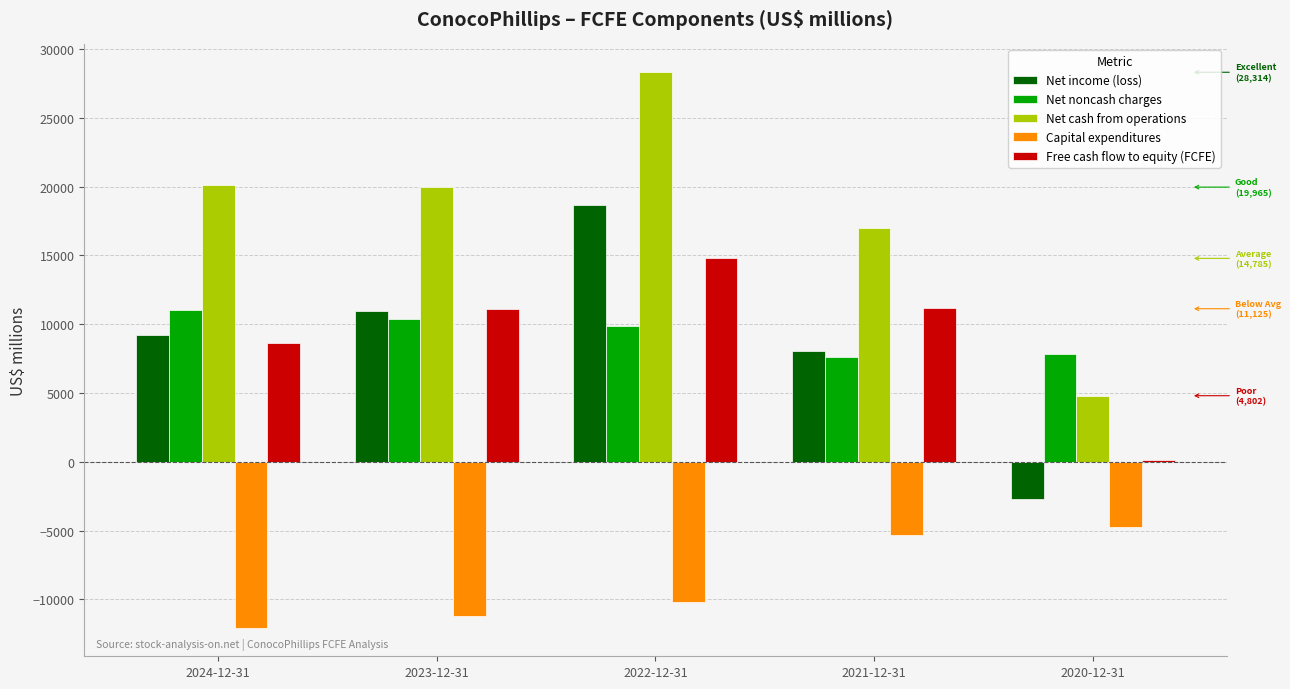

Between 2024-12-31 and 2023-12-31, which series saw the biggest shift?

Free cash flow to equity (FCFE)